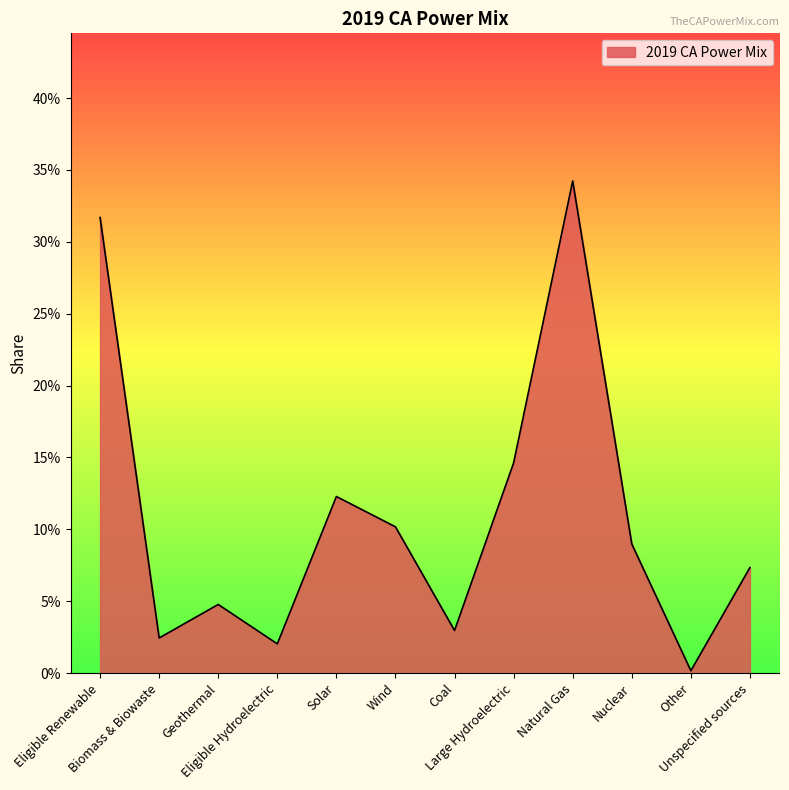

What position from the right is Solar?

8